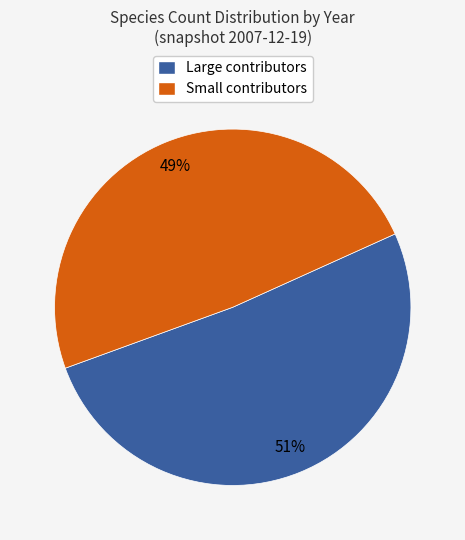

To the nearest percent, what portion does Small contributors represent?

49%